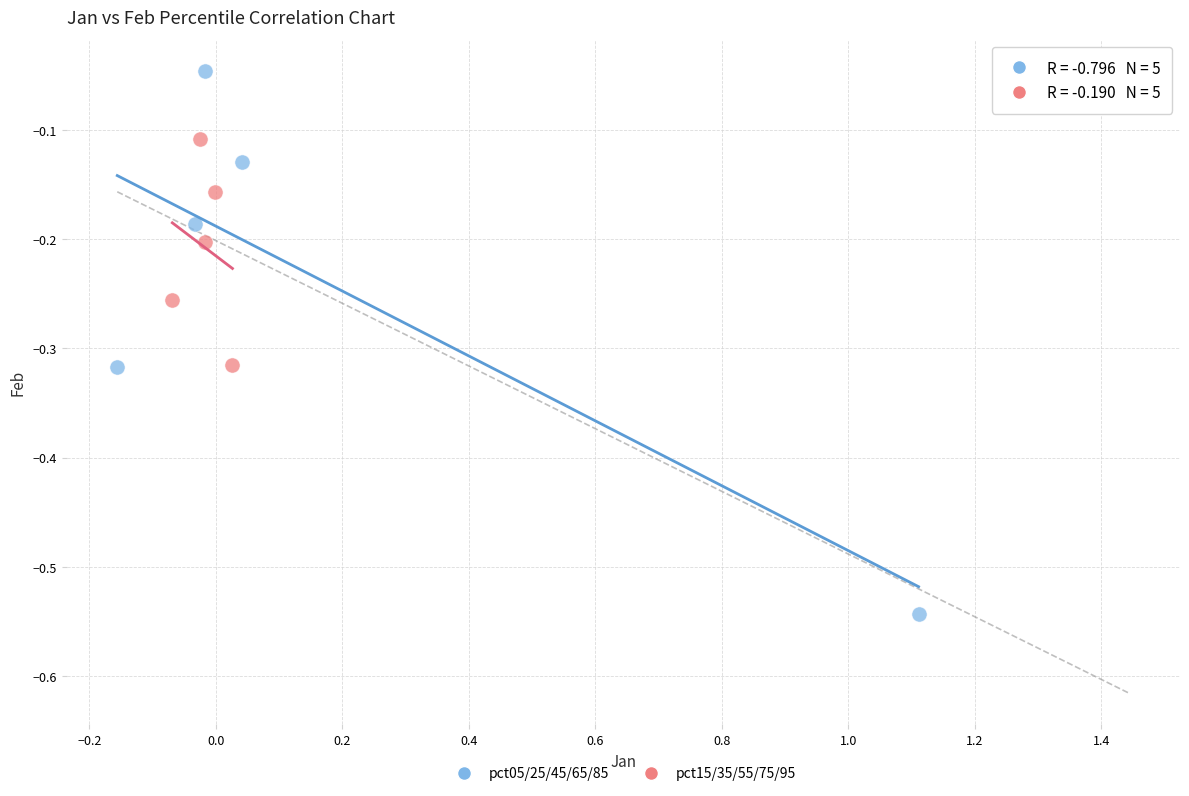

Which series contains the highest Y value?

pct05/25/45/65/85